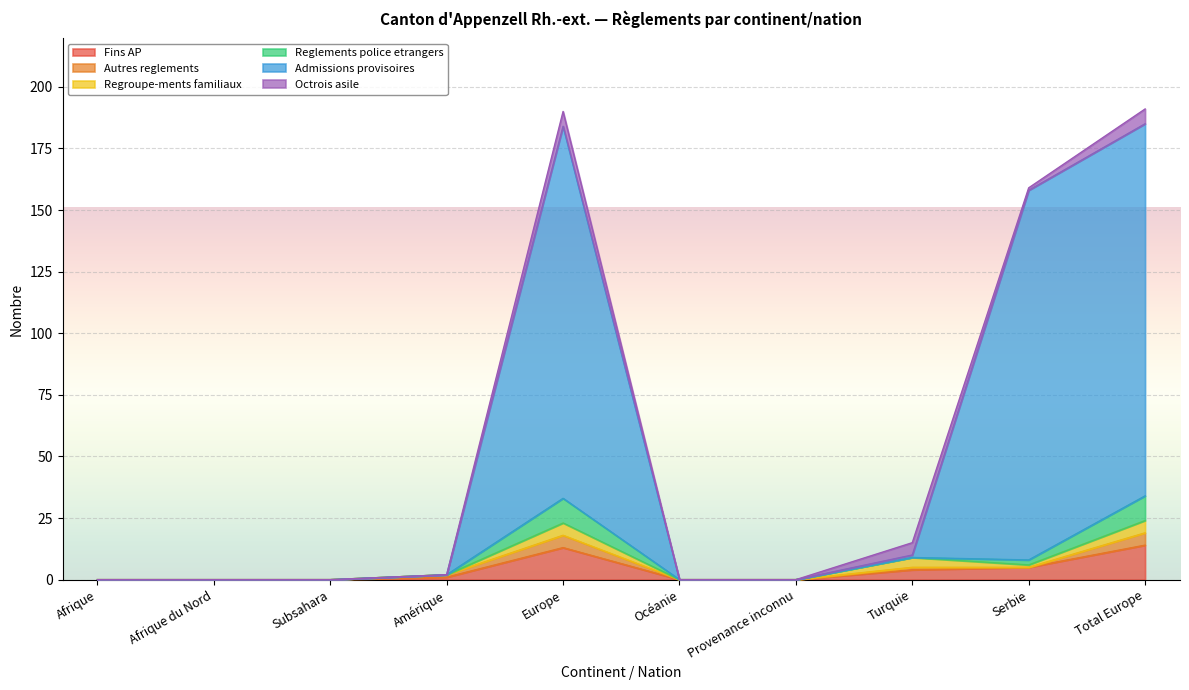

What is the label of the 10th point from the right?

Afrique